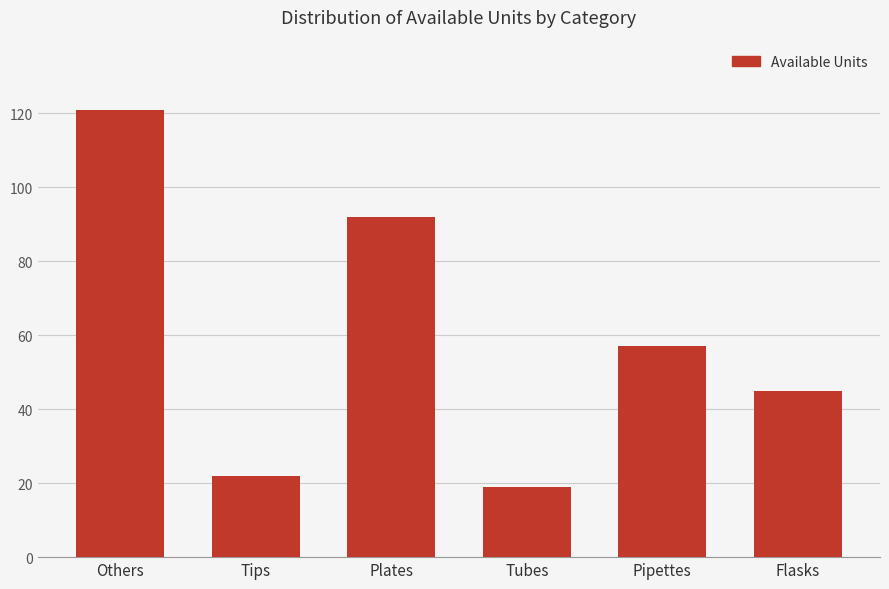

Which label corresponds to the smallest value in the chart?

Tubes